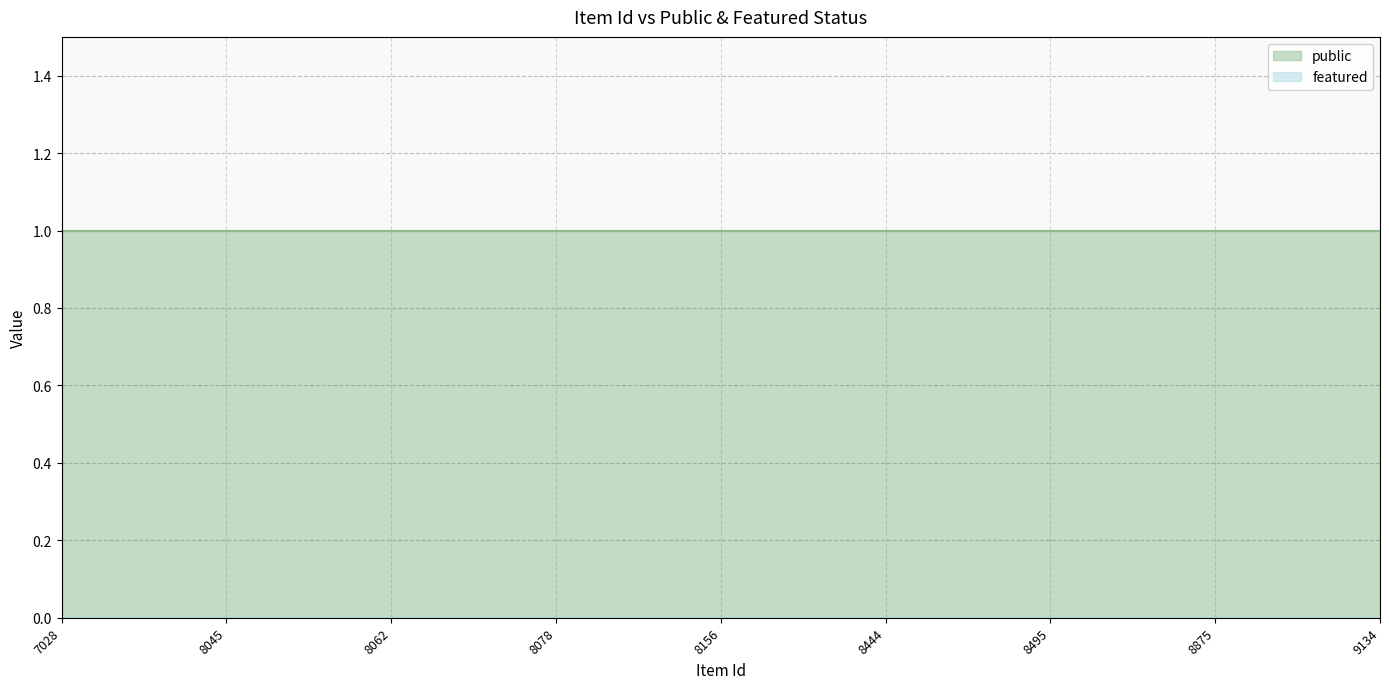

True or false: featured and public intersect in this chart.

False